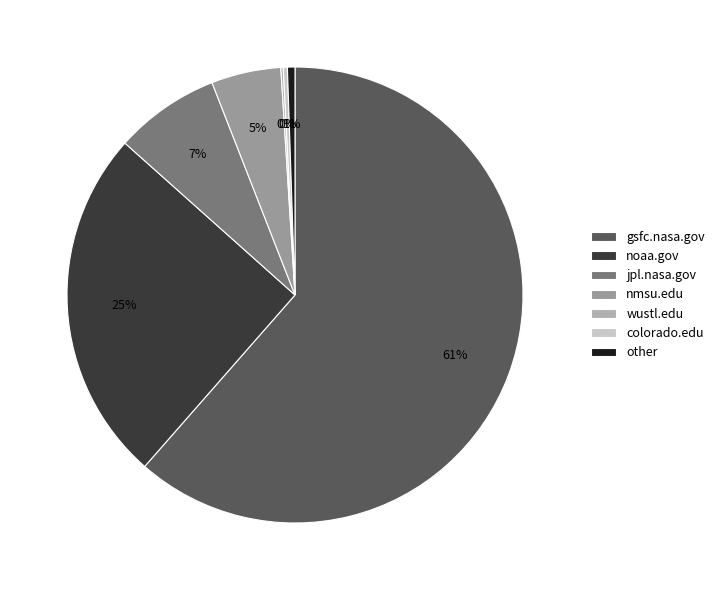

Rank the categories by value from highest to lowest.

gsfc.nasa.gov, noaa.gov, jpl.nasa.gov, nmsu.edu, other, colorado.edu, wustl.edu